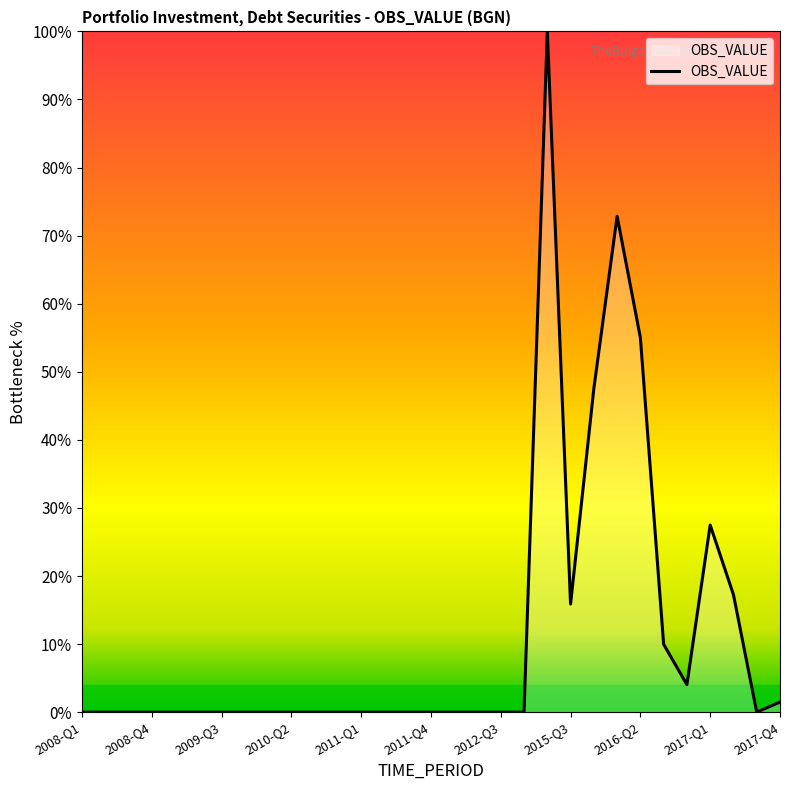

How many distinct data groups are displayed?

1